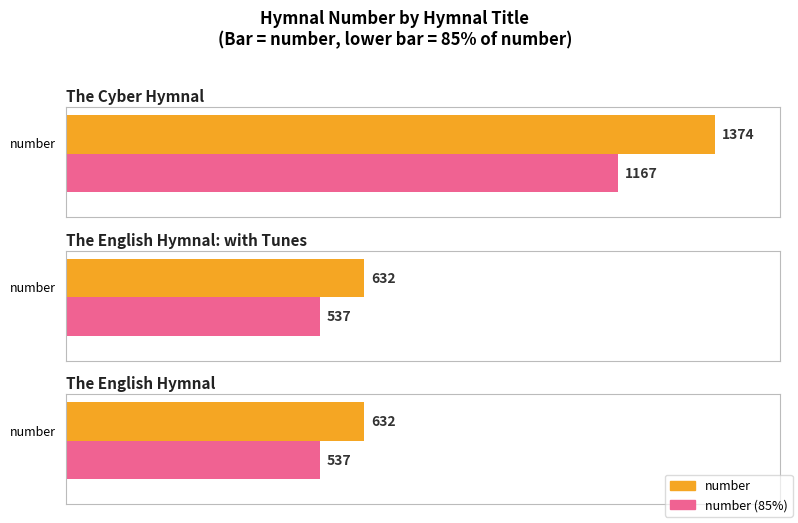

Approximately how many times larger is the value at The English Hymnal: with Tunes compared to The Cyber Hymnal?

0.5